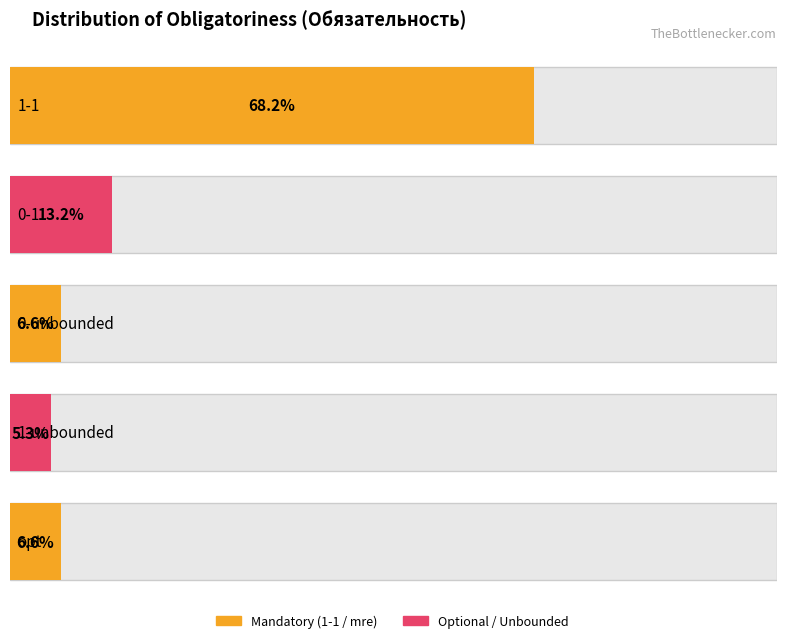

At which category does the chart reach its minimum across all series?

1-unbounded